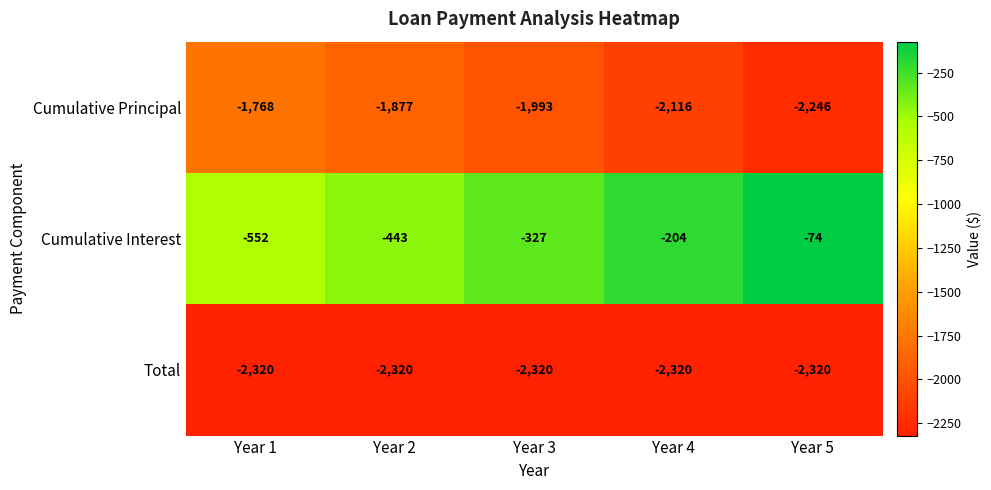

Which series has the largest total across all categories?

Cumulative Interest